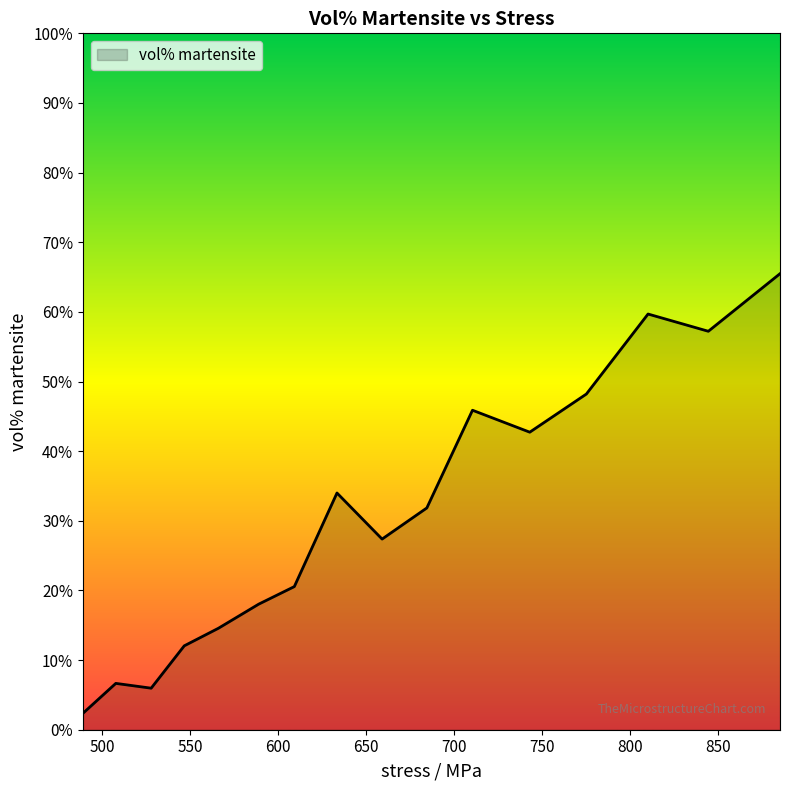

What is the difference between the maximum and minimum values?

63.1